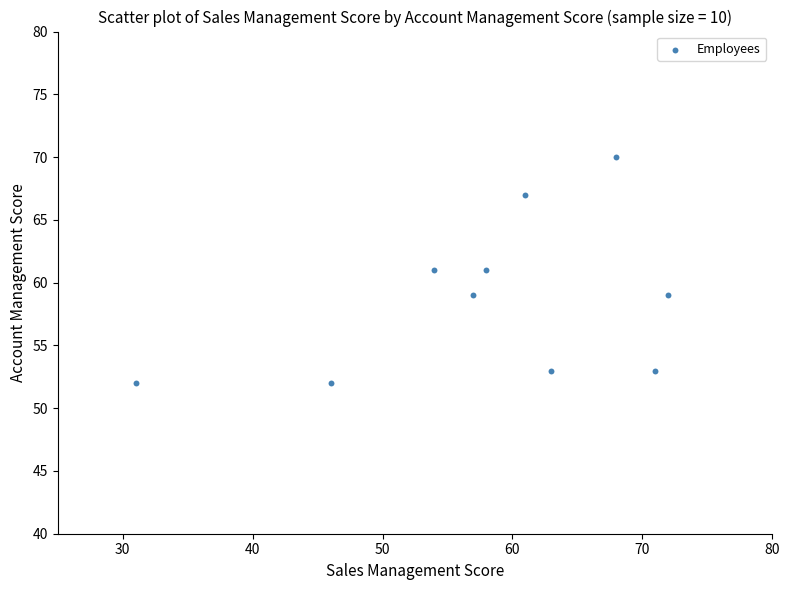

What is the range of Y values (max minus min)?

18